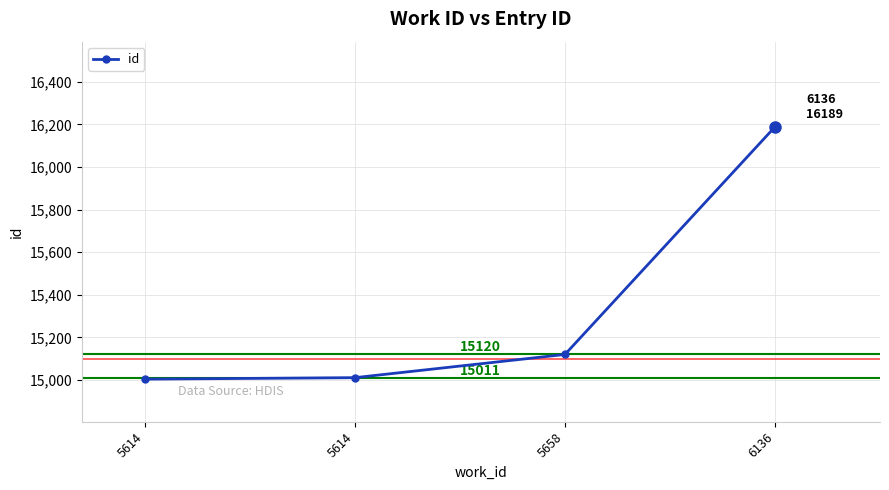

What is the difference between the maximum and minimum values?

1185